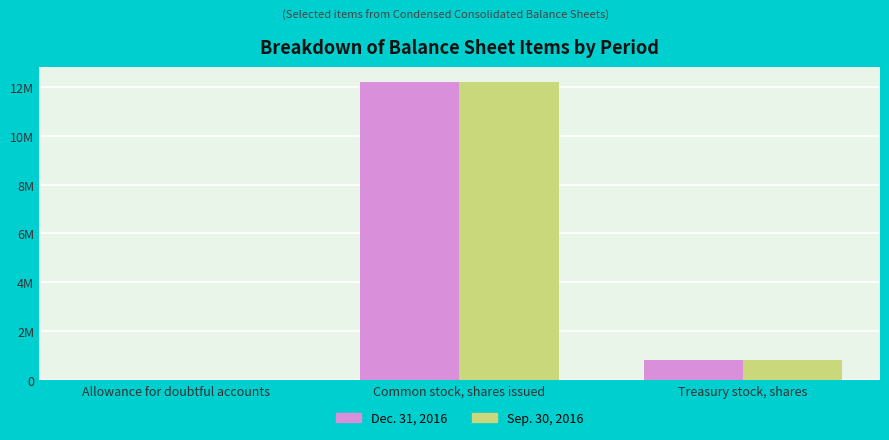

Reading left to right, list all the values displayed in this chart.

Dec. 31, 2016: 664	12217656	806018
Sep. 30, 2016: 811	12199511	806018